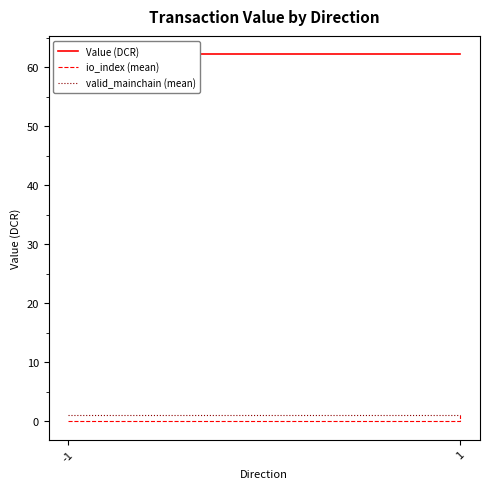

True or false: Value (DCR) has a value of 62.2 at 1.

True